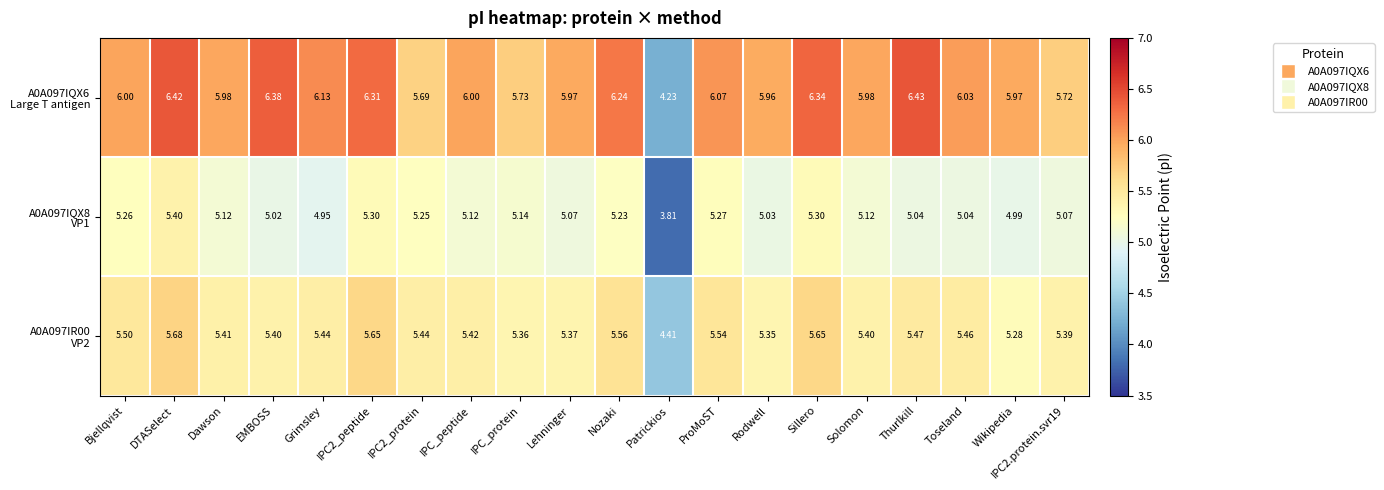

At which category is the sum across all series the highest?

DTASelect